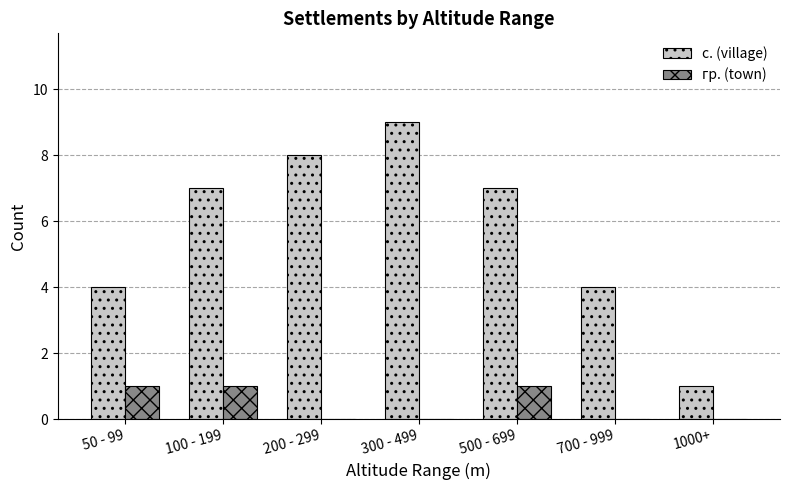

At which category is the sum across all series the highest?

300 - 499